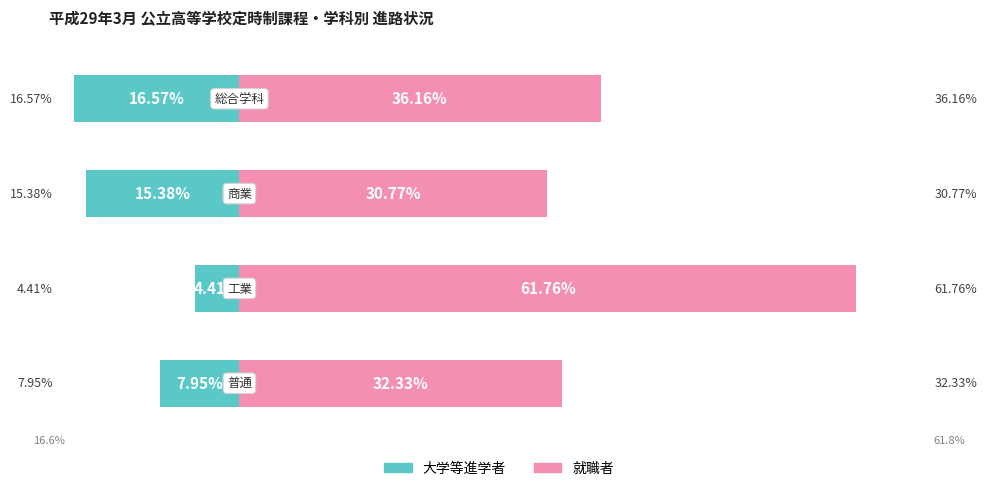

Between 1 and 2, which series saw the biggest shift?

就職者